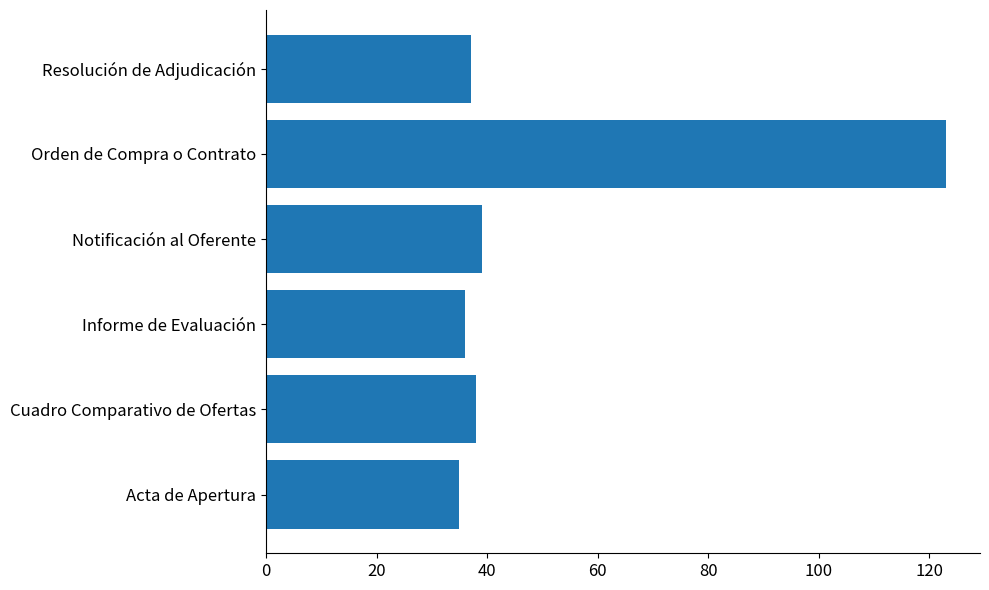

Approximately how many times larger is the value at Informe de Evaluación compared to Notificación al Oferente?

0.9